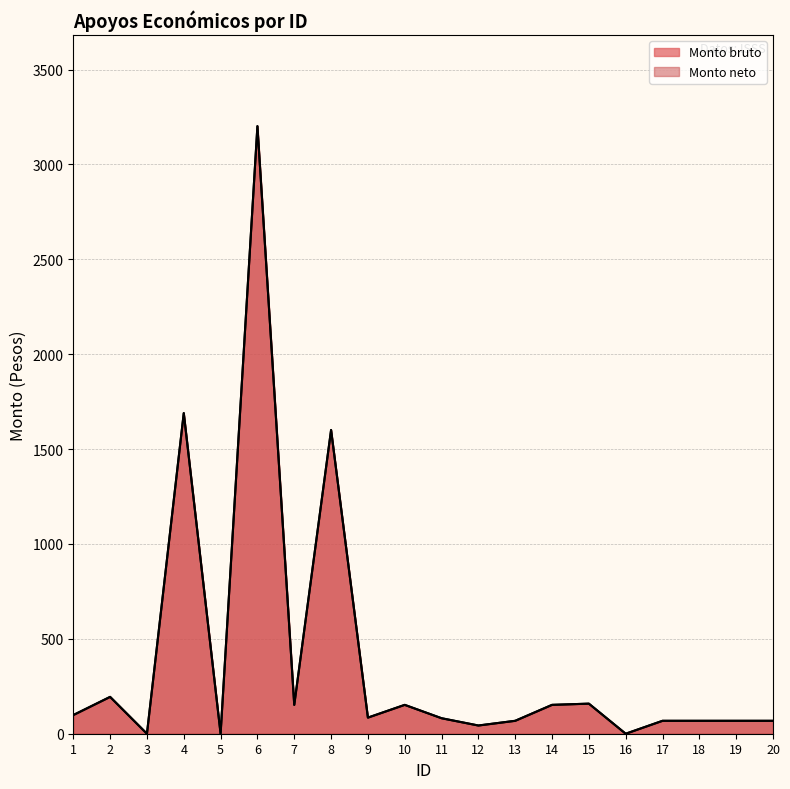

True or false: Monto bruto and Monto neto cross at least once.

False